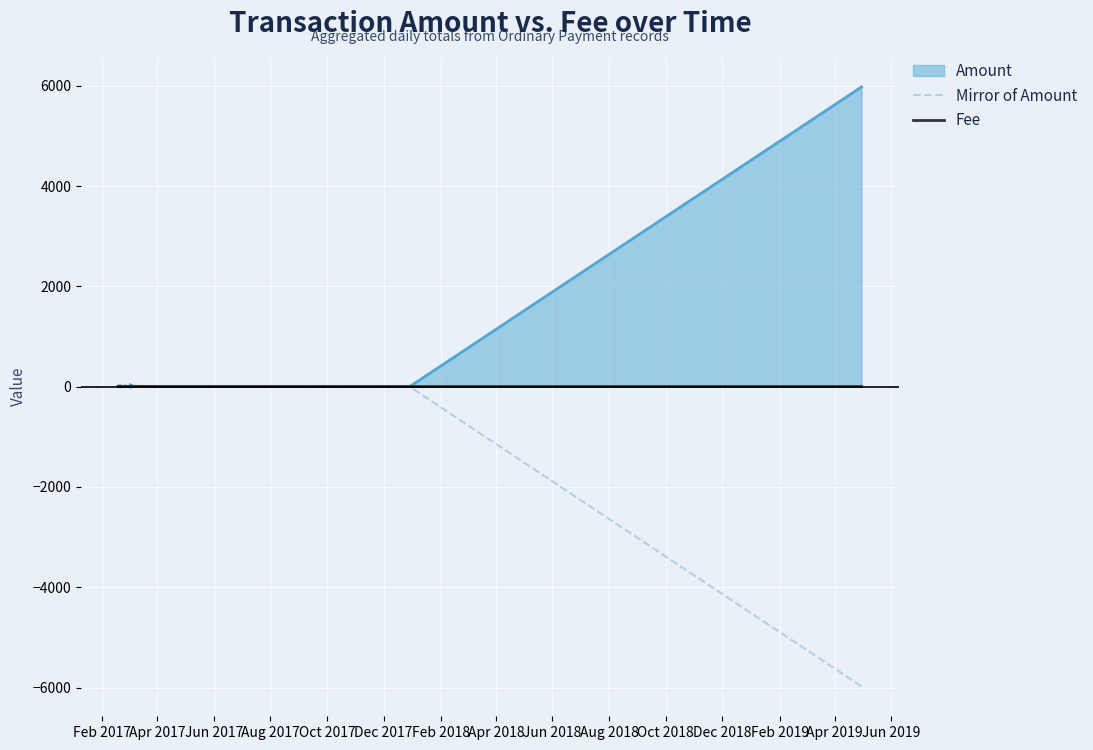

What is the minimum value shown in the chart?

-5975.0